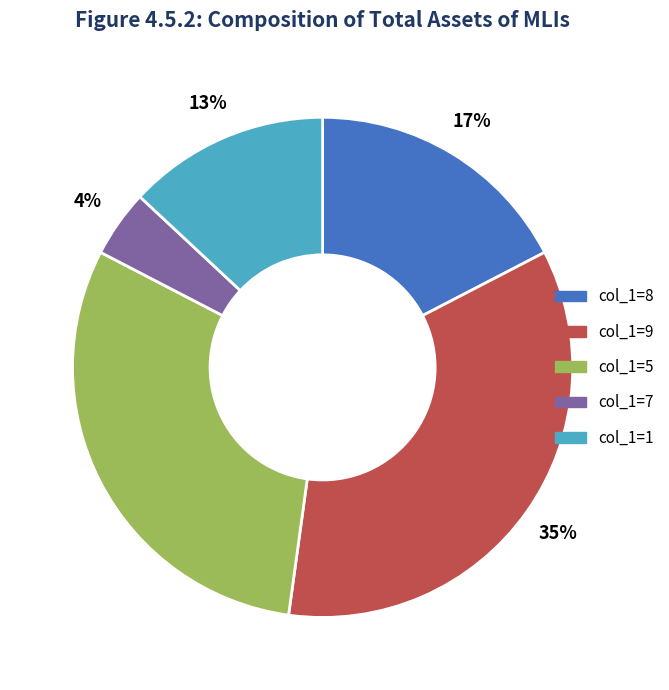

Does any single category account for the majority?

No